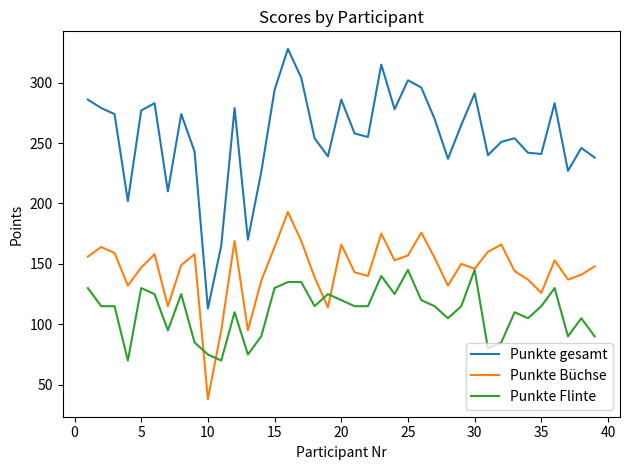

Which series has the largest total across all categories?

Punkte gesamt